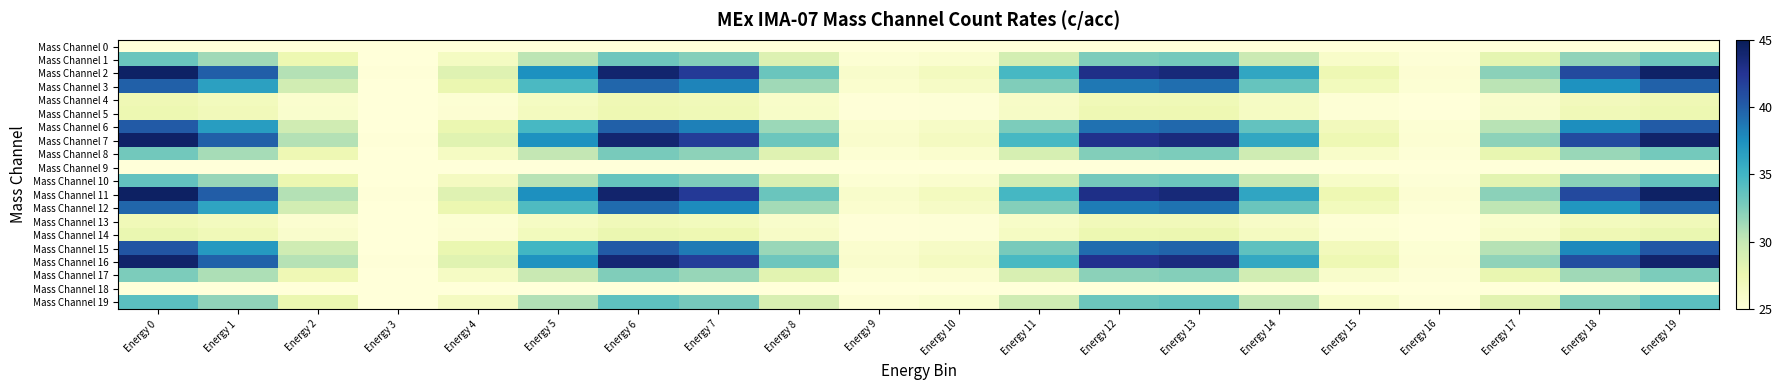

Reading right to left, what are all the values shown in this chart?

Mass Channel 0: Energy 19=25.0	Energy 18=25.0	Energy 17=25.0	Energy 16=25.0	Energy 15=25.0	Energy 14=25.0	Energy 13=25.0	Energy 12=25.0	Energy 11=25.0	Energy 10=25.0	Energy 9=25.0	Energy 8=25.0	Energy 7=25.0	Energy 6=25.0	Energy 5=25.0	Energy 4=25.0	Energy 3=25.0	Energy 2=25.0	Energy 1=25.0	Energy 0=25.0
Mass Channel 1: Energy 19=33.3	Energy 18=31.9	Energy 17=28.0	Energy 16=25.2	Energy 15=26.0	Energy 14=29.7	Energy 13=32.9	Energy 12=32.7	Energy 11=29.2	Energy 10=25.7	Energy 9=25.4	Energy 8=28.5	Energy 7=32.3	Energy 6=33.1	Energy 5=30.3	Energy 4=26.4	Energy 3=25.0	Energy 2=27.4	Energy 1=31.4	Energy 0=33.3
Mass Channel 2: Energy 19=44.3	Energy 18=41.1	Energy 17=32.0	Energy 16=25.4	Energy 15=27.3	Energy 14=36.0	Energy 13=43.5	Energy 12=42.9	Energy 11=34.8	Energy 10=26.6	Energy 9=25.9	Energy 8=33.3	Energy 7=42.0	Energy 6=44.0	Energy 5=37.5	Energy 4=28.4	Energy 3=25.1	Energy 2=30.7	Energy 1=40.0	Energy 0=44.4
Mass Channel 3: Energy 19=39.8	Energy 18=37.4	Energy 17=30.4	Energy 16=25.3	Energy 15=26.8	Energy 14=33.5	Energy 13=39.2	Energy 12=38.7	Energy 11=32.5	Energy 10=26.2	Energy 9=25.7	Energy 8=31.4	Energy 7=38.1	Energy 6=39.6	Energy 5=34.6	Energy 4=27.6	Energy 3=25.1	Energy 2=29.4	Energy 1=36.5	Energy 0=39.9
Mass Channel 4: Energy 19=27.2	Energy 18=26.9	Energy 17=25.8	Energy 16=25.0	Energy 15=25.3	Energy 14=26.3	Energy 13=27.1	Energy 12=27.1	Energy 11=26.1	Energy 10=25.2	Energy 9=25.1	Energy 8=26.0	Energy 7=27.0	Energy 6=27.2	Energy 5=26.4	Energy 4=25.4	Energy 3=25.0	Energy 2=25.7	Energy 1=26.7	Energy 0=27.2
Mass Channel 5: Energy 19=27.4	Energy 18=27.0	Energy 17=25.9	Energy 16=25.1	Energy 15=25.3	Energy 14=26.4	Energy 13=27.3	Energy 12=27.3	Energy 11=26.2	Energy 10=25.2	Energy 9=25.1	Energy 8=26.1	Energy 7=27.2	Energy 6=27.4	Energy 5=26.6	Energy 4=25.4	Energy 3=25.0	Energy 2=25.7	Energy 1=26.9	Energy 0=27.5
Mass Channel 6: Energy 19=40.1	Energy 18=37.6	Energy 17=30.5	Energy 16=25.3	Energy 15=26.8	Energy 14=33.6	Energy 13=39.5	Energy 12=39.0	Energy 11=32.6	Energy 10=26.2	Energy 9=25.7	Energy 8=31.5	Energy 7=38.3	Energy 6=39.9	Energy 5=34.8	Energy 4=27.6	Energy 3=25.1	Energy 2=29.4	Energy 1=36.7	Energy 0=40.2
Mass Channel 7: Energy 19=44.2	Energy 18=41.0	Energy 17=32.0	Energy 16=25.4	Energy 15=27.3	Energy 14=36.0	Energy 13=43.4	Energy 12=42.8	Energy 11=34.7	Energy 10=26.6	Energy 9=25.9	Energy 8=33.2	Energy 7=41.9	Energy 6=43.9	Energy 5=37.4	Energy 4=28.3	Energy 3=25.1	Energy 2=30.6	Energy 1=39.9	Energy 0=44.3
Mass Channel 8: Energy 19=32.9	Energy 18=31.6	Energy 17=27.9	Energy 16=25.2	Energy 15=26.0	Energy 14=29.5	Energy 13=32.6	Energy 12=32.3	Energy 11=29.0	Energy 10=25.6	Energy 9=25.4	Energy 8=28.4	Energy 7=32.0	Energy 6=32.8	Energy 5=30.1	Energy 4=26.4	Energy 3=25.0	Energy 2=27.3	Energy 1=31.1	Energy 0=33.0
Mass Channel 9: Energy 19=25.0	Energy 18=25.0	Energy 17=25.0	Energy 16=25.0	Energy 15=25.0	Energy 14=25.0	Energy 13=25.0	Energy 12=25.0	Energy 11=25.0	Energy 10=25.0	Energy 9=25.0	Energy 8=25.0	Energy 7=25.0	Energy 6=25.0	Energy 5=25.0	Energy 4=25.0	Energy 3=25.0	Energy 2=25.0	Energy 1=25.0	Energy 0=25.0
Mass Channel 10: Energy 19=33.6	Energy 18=32.2	Energy 17=28.1	Energy 16=25.2	Energy 15=26.0	Energy 14=29.9	Energy 13=33.2	Energy 12=33.0	Energy 11=29.3	Energy 10=25.7	Energy 9=25.4	Energy 8=28.7	Energy 7=32.6	Energy 6=33.5	Energy 5=30.5	Energy 4=26.5	Energy 3=25.0	Energy 2=27.5	Energy 1=31.6	Energy 0=33.6
Mass Channel 11: Energy 19=44.4	Energy 18=41.2	Energy 17=32.1	Energy 16=25.4	Energy 15=27.3	Energy 14=36.1	Energy 13=43.6	Energy 12=43.0	Energy 11=34.8	Energy 10=26.6	Energy 9=25.9	Energy 8=33.3	Energy 7=42.1	Energy 6=44.1	Energy 5=37.5	Energy 4=28.4	Energy 3=25.1	Energy 2=30.7	Energy 1=40.0	Energy 0=44.5
Mass Channel 12: Energy 19=39.5	Energy 18=37.1	Energy 17=30.3	Energy 16=25.3	Energy 15=26.8	Energy 14=33.3	Energy 13=38.9	Energy 12=38.5	Energy 11=32.3	Energy 10=26.2	Energy 9=25.6	Energy 8=31.2	Energy 7=37.8	Energy 6=39.3	Energy 5=34.4	Energy 4=27.5	Energy 3=25.1	Energy 2=29.3	Energy 1=36.2	Energy 0=39.6
Mass Channel 13: Energy 19=27.0	Energy 18=26.7	Energy 17=25.7	Energy 16=25.0	Energy 15=25.2	Energy 14=26.2	Energy 13=26.9	Energy 12=26.9	Energy 11=26.0	Energy 10=25.2	Energy 9=25.1	Energy 8=25.9	Energy 7=26.8	Energy 6=27.0	Energy 5=26.3	Energy 4=25.4	Energy 3=25.0	Energy 2=25.6	Energy 1=26.6	Energy 0=27.0
Mass Channel 14: Energy 19=27.7	Energy 18=27.2	Energy 17=26.0	Energy 16=25.1	Energy 15=25.3	Energy 14=26.5	Energy 13=27.6	Energy 12=27.5	Energy 11=26.3	Energy 10=25.2	Energy 9=25.1	Energy 8=26.1	Energy 7=27.4	Energy 6=27.6	Energy 5=26.7	Energy 4=25.5	Energy 3=25.0	Energy 2=25.8	Energy 1=27.1	Energy 0=27.7
Mass Channel 15: Energy 19=40.4	Energy 18=37.8	Energy 17=30.6	Energy 16=25.3	Energy 15=26.9	Energy 14=33.8	Energy 13=39.8	Energy 12=39.3	Energy 11=32.8	Energy 10=26.2	Energy 9=25.7	Energy 8=31.6	Energy 7=38.6	Energy 6=40.2	Energy 5=34.9	Energy 4=27.7	Energy 3=25.1	Energy 2=29.5	Energy 1=36.9	Energy 0=40.5
Mass Channel 16: Energy 19=44.1	Energy 18=40.9	Energy 17=31.9	Energy 16=25.4	Energy 15=27.3	Energy 14=35.9	Energy 13=43.3	Energy 12=42.7	Energy 11=34.6	Energy 10=26.5	Energy 9=25.9	Energy 8=33.2	Energy 7=41.8	Energy 6=43.8	Energy 5=37.3	Energy 4=28.3	Energy 3=25.1	Energy 2=30.6	Energy 1=39.8	Energy 0=44.2
Mass Channel 17: Energy 19=32.6	Energy 18=31.3	Energy 17=27.8	Energy 16=25.2	Energy 15=25.9	Energy 14=29.3	Energy 13=32.3	Energy 12=32.0	Energy 11=28.8	Energy 10=25.6	Energy 9=25.3	Energy 8=28.3	Energy 7=31.7	Energy 6=32.5	Energy 5=29.9	Energy 4=26.3	Energy 3=25.0	Energy 2=27.2	Energy 1=30.9	Energy 0=32.6
Mass Channel 18: Energy 19=25.0	Energy 18=25.0	Energy 17=25.0	Energy 16=25.0	Energy 15=25.0	Energy 14=25.0	Energy 13=25.0	Energy 12=25.0	Energy 11=25.0	Energy 10=25.0	Energy 9=25.0	Energy 8=25.0	Energy 7=25.0	Energy 6=25.0	Energy 5=25.0	Energy 4=25.0	Energy 3=25.0	Energy 2=25.0	Energy 1=25.0	Energy 0=25.0
Mass Channel 19: Energy 19=33.9	Energy 18=32.4	Energy 17=28.2	Energy 16=25.2	Energy 15=26.1	Energy 14=30.1	Energy 13=33.6	Energy 12=33.3	Energy 11=29.5	Energy 10=25.7	Energy 9=25.4	Energy 8=28.8	Energy 7=32.9	Energy 6=33.8	Energy 5=30.8	Energy 4=26.6	Energy 3=25.0	Energy 2=27.6	Energy 1=31.9	Energy 0=34.0